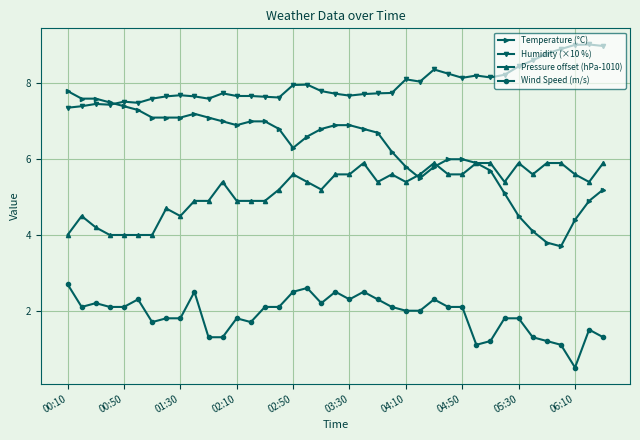

List the series in order of their peak value, highest first.

Humidity (×10 %), Temperature (°C), Pressure offset (hPa-1010), Wind Speed (m/s)